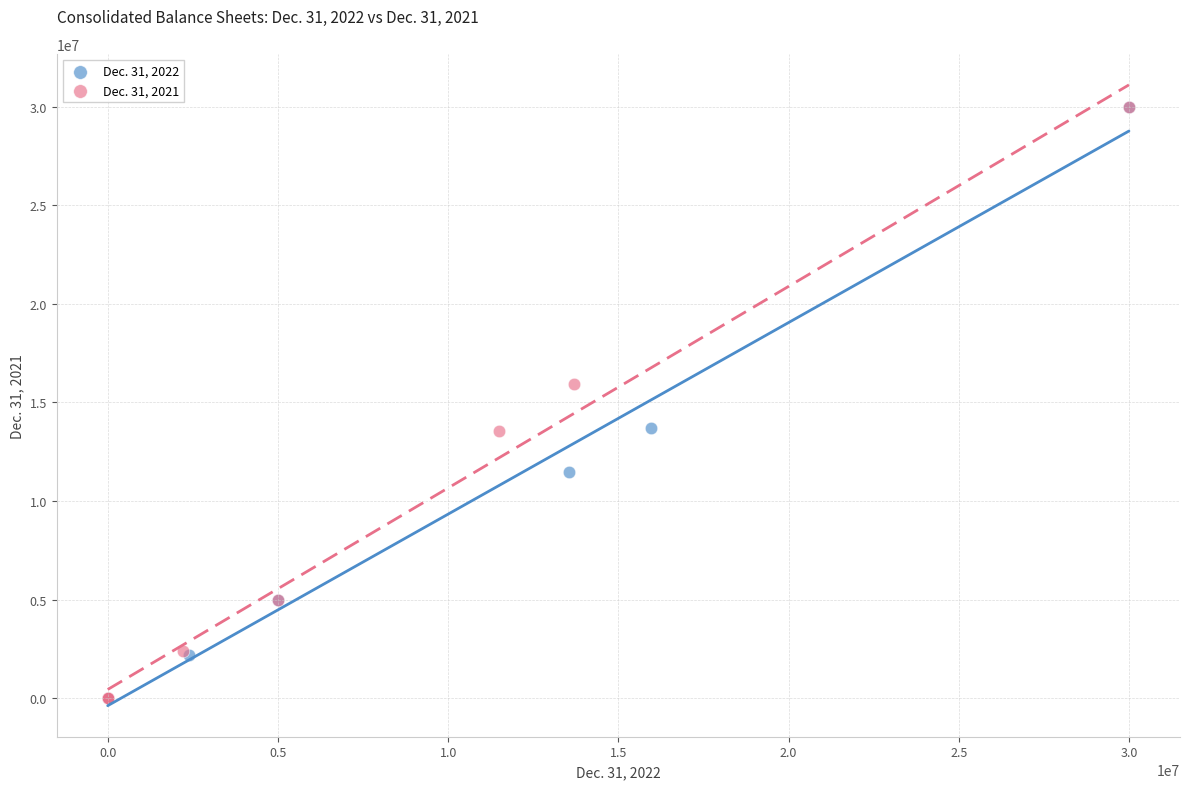

What are all the series names shown in the legend?

Dec. 31, 2022, Dec. 31, 2021